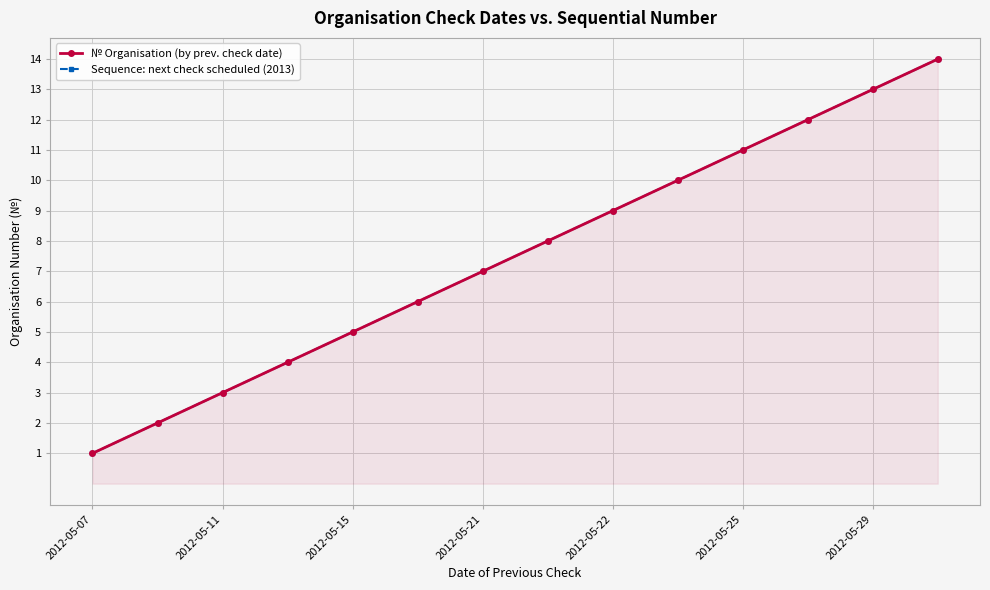

Does the chart display data point markers on the line(s)?

Yes